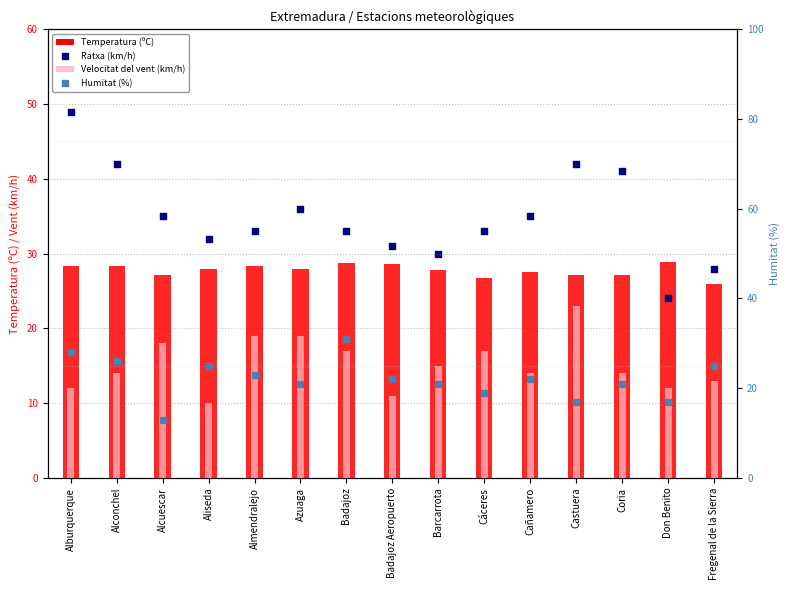

At how many categories does at least one series exceed 34?

7